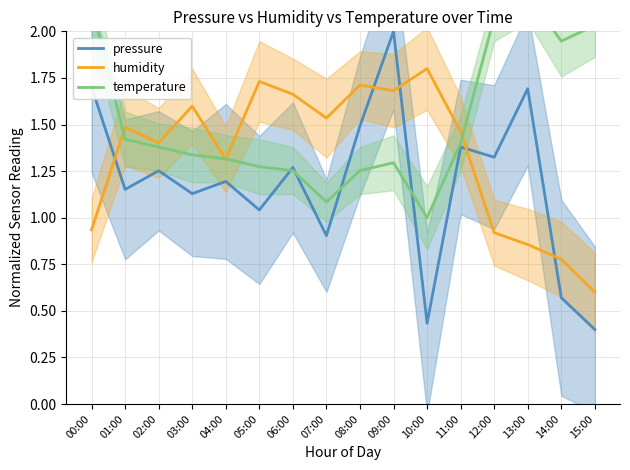

What is the value of the temperature point at the 13th from the left?

2.1